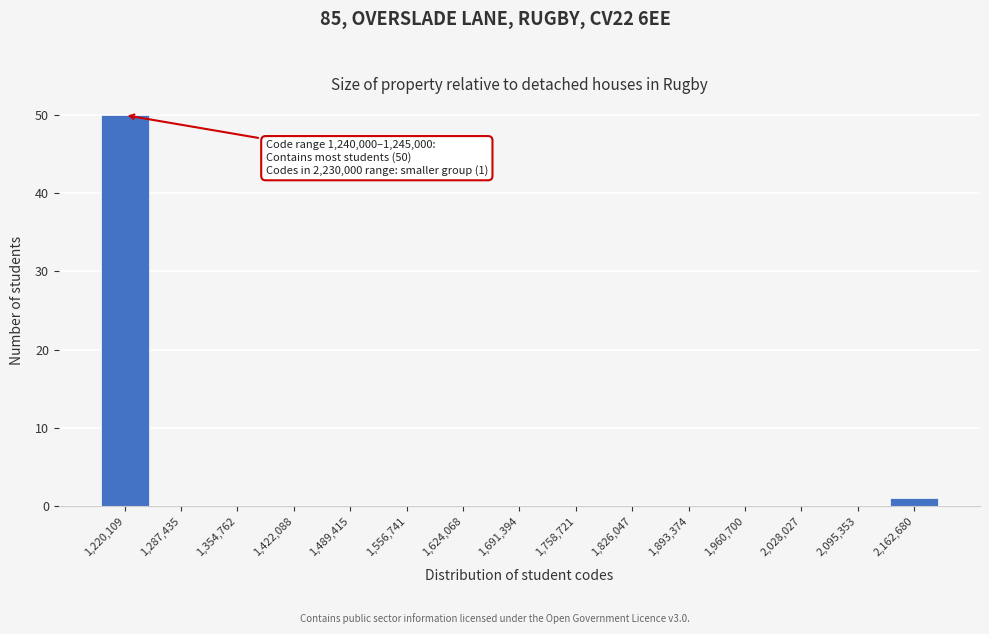

Reading left to right, transcribe all the data shown in this chart.

1,220,109=50	1,287,435=0	1,354,762=0	1,422,088=0	1,489,415=0	1,556,741=0	1,624,068=0	1,691,394=0	1,758,721=0	1,826,047=0	1,893,374=0	1,960,700=0	2,028,027=0	2,095,353=0	2,162,680=1